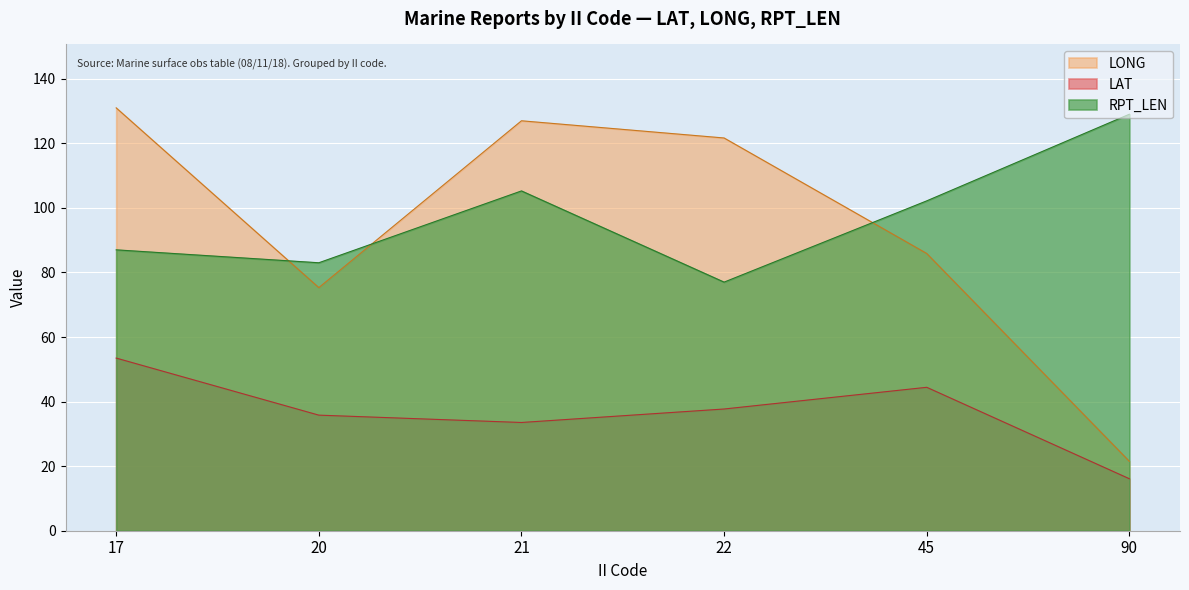

Reading left to right, what are all the values shown in this chart?

LAT: 17=53.5	20=35.8	21=33.5	22=37.7	45=44.4	90=16.1
LONG: 17=131.0	20=75.3	21=127.0	22=121.7	45=85.9	90=21.5
RPT_LEN: 17=87.0	20=83.0	21=105.2	22=77.0	45=102.2	90=129.0